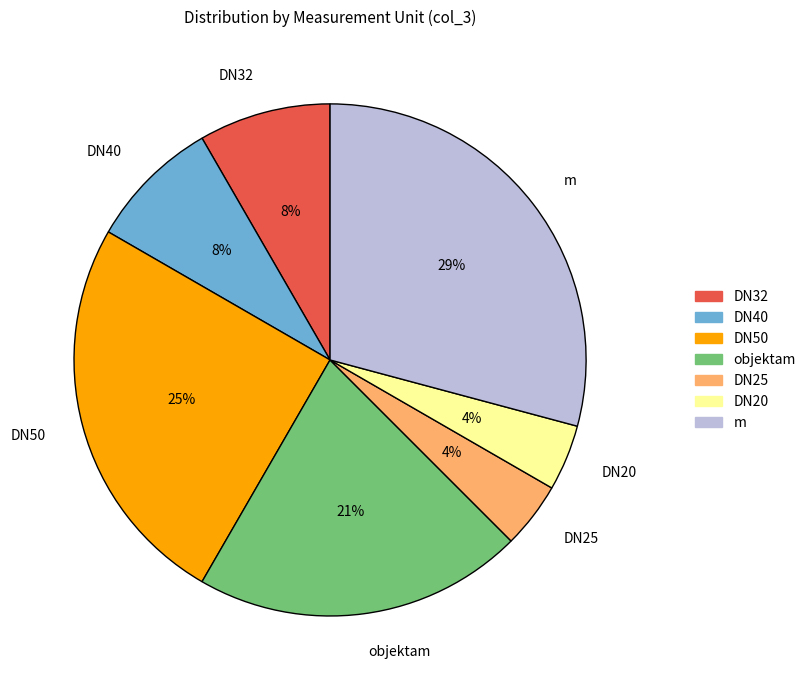

Which slice is the largest?

m